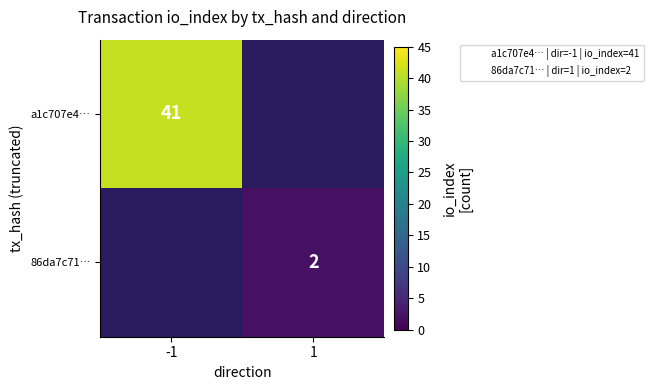

Is it true that 86da7c71… equals 2 at 1?

True